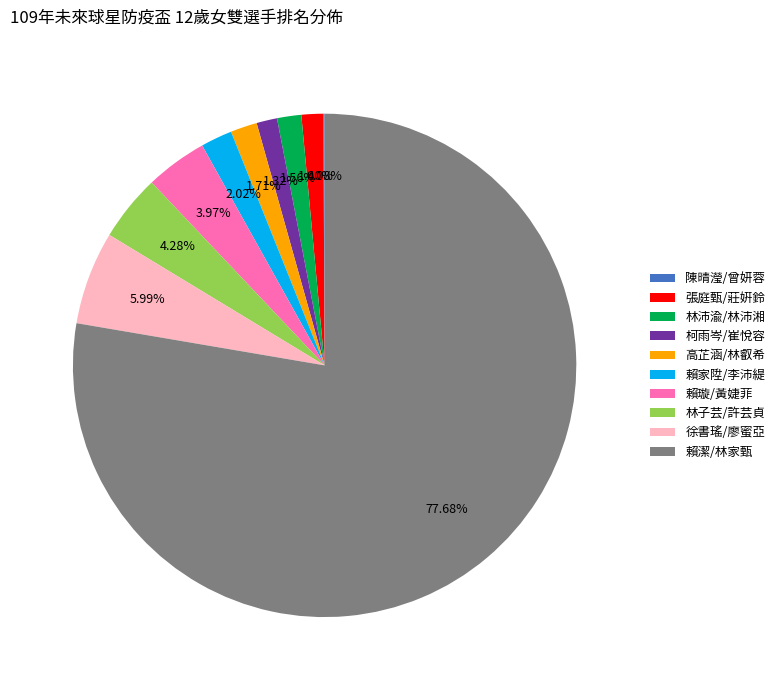

The 徐書瑤/廖蜜亞 slice represents 1% of the pie. True or false?

False